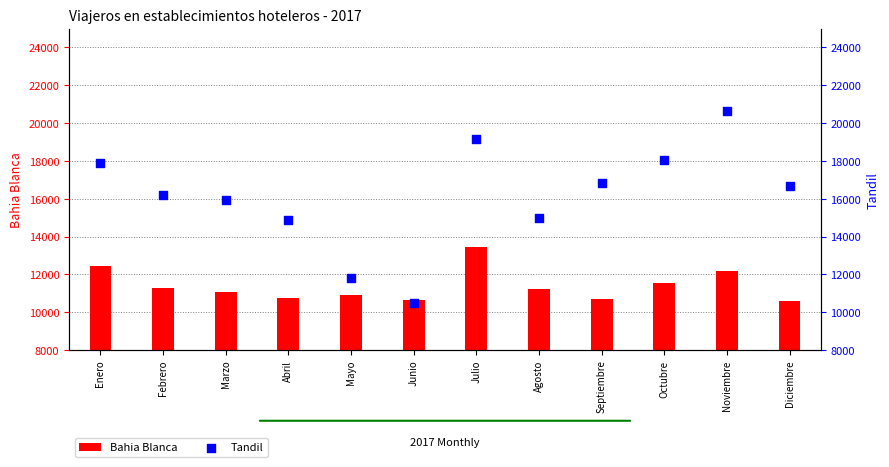

What are all the series names shown in the legend?

Bahia Blanca, Tandil